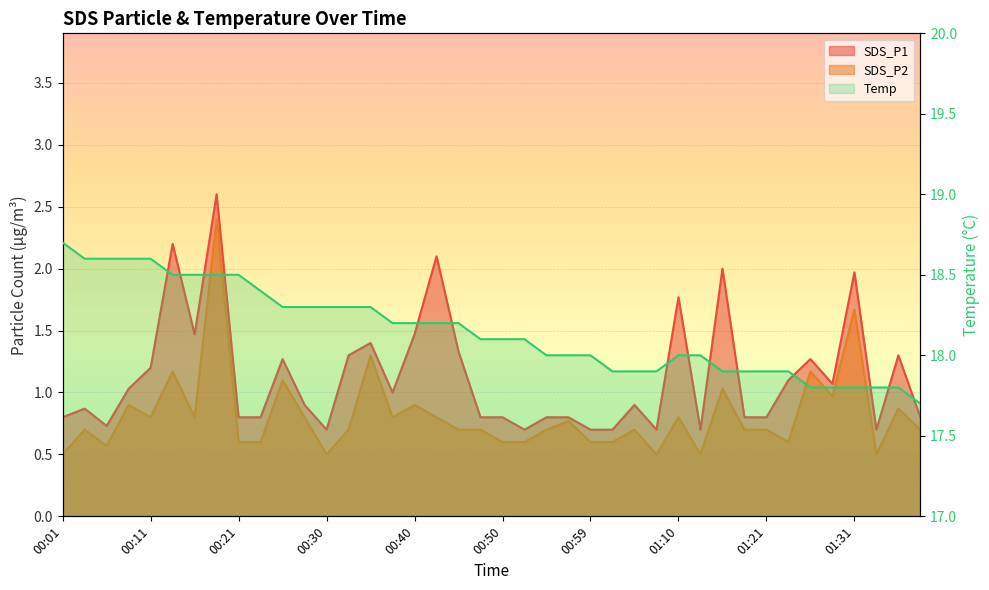

Which has a higher value, 01:02 or 00:45?

00:45